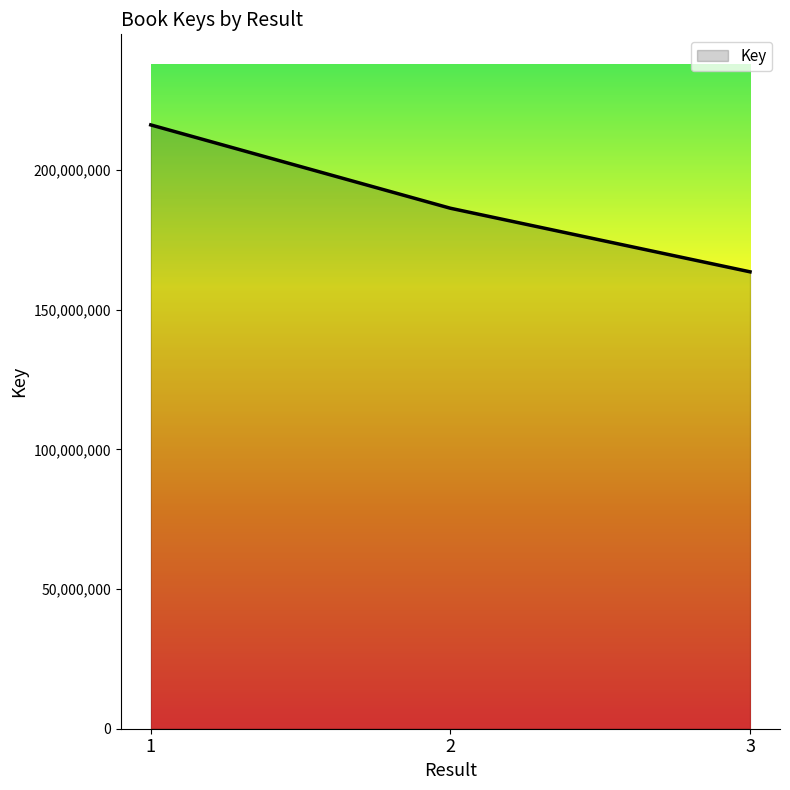

Where does the data first go above 186275327?

1